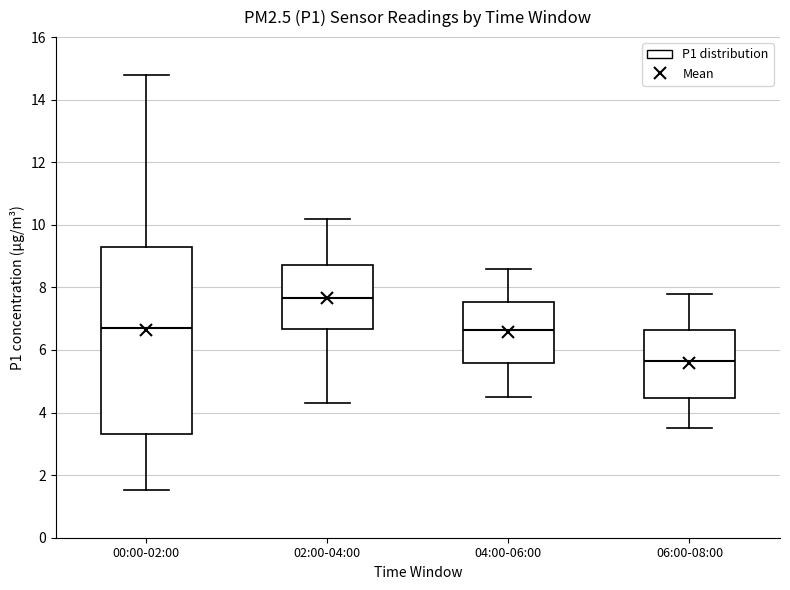

Which box's median line is the lowest?

06:00-08:00